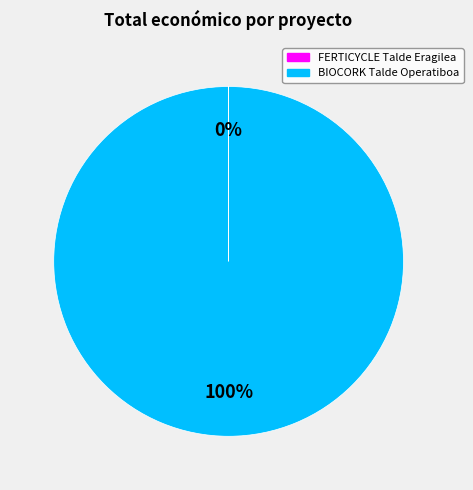

To the nearest percent, what is the difference between the largest and smallest slice percentages?

100%